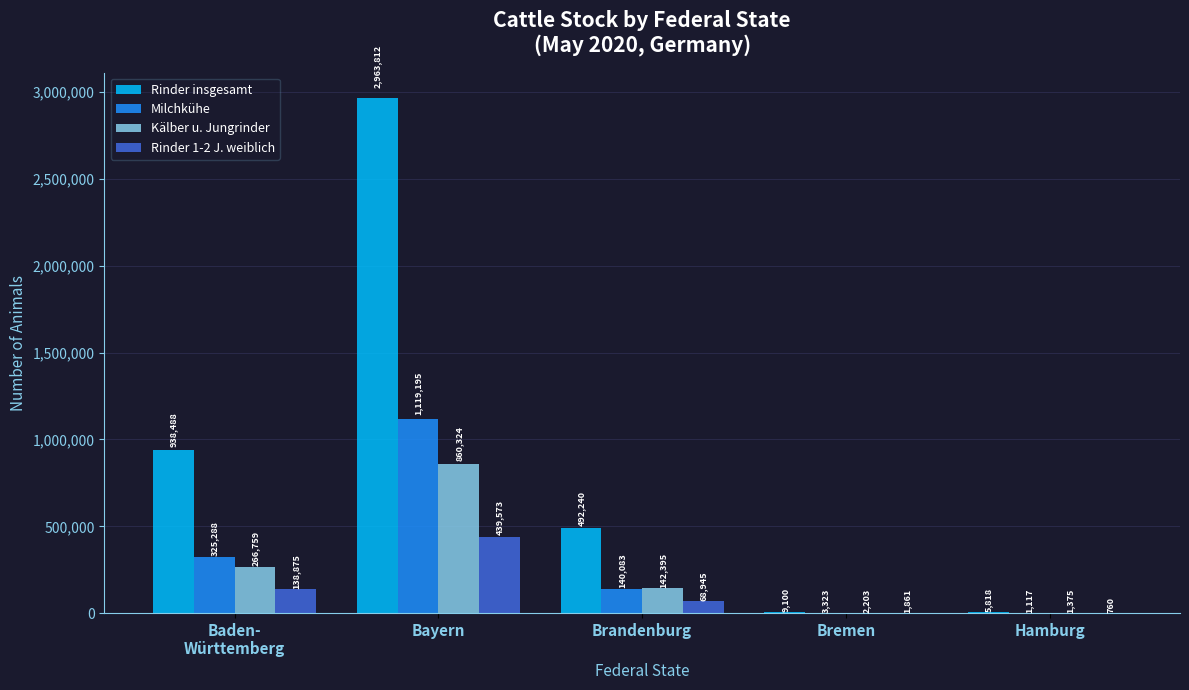

The value of Rinder insgesamt at Bayern is 2963812. True or false?

True